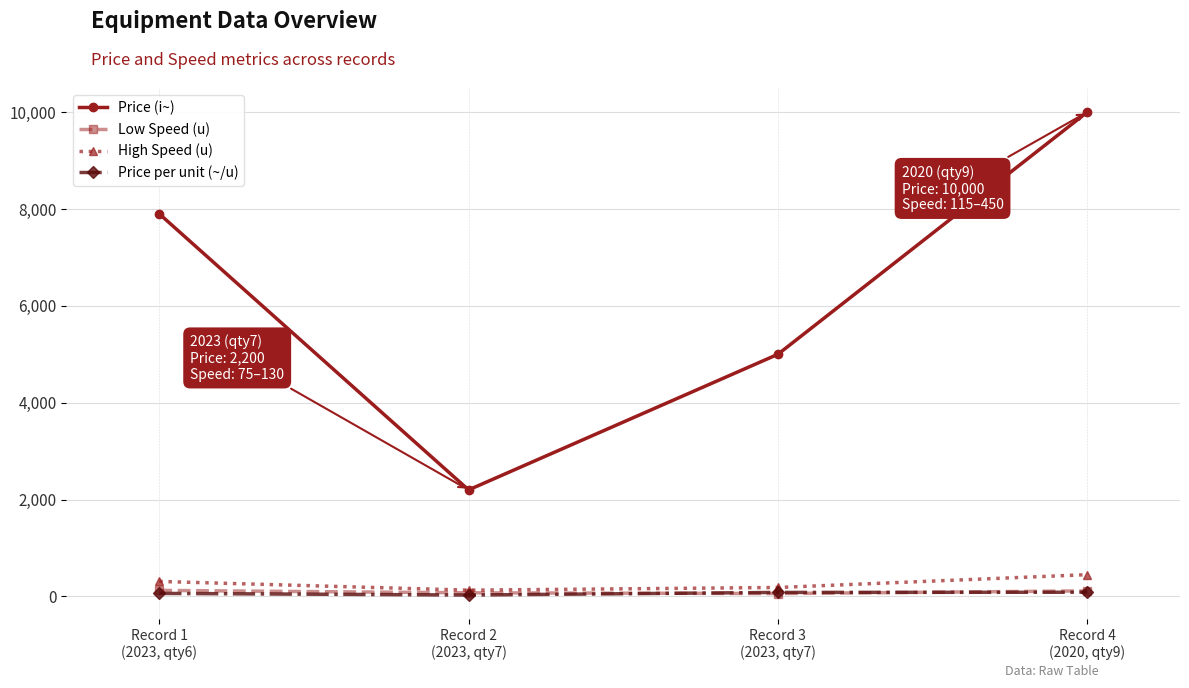

What is the lowest value of the Price (i~) series?

2200.0